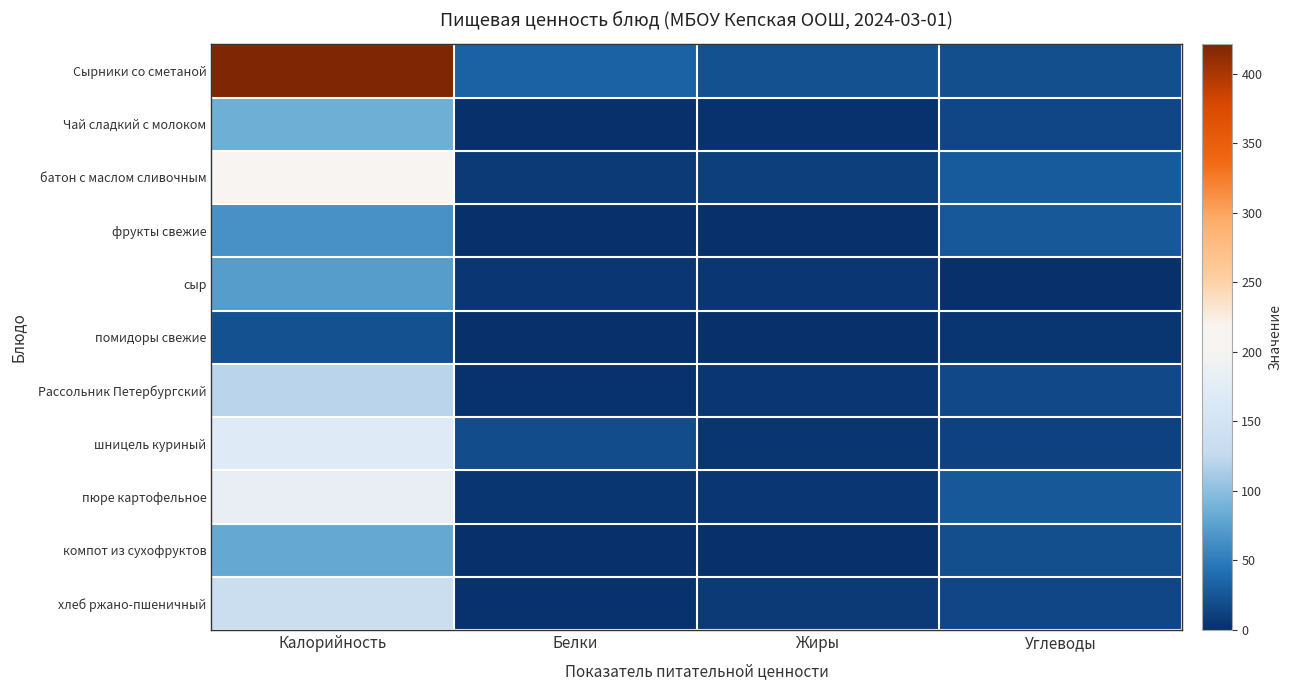

Reading left to right, extract all data points from this chart.

Сырники со сметаной: Калорийность=421	Белки=34	Жиры=23	Углеводы=21
Чай сладкий с молоком: Калорийность=86	Белки=1	Жиры=2	Углеводы=16
батон с маслом сливочным: Калорийность=205	Белки=7	Жиры=10	Углеводы=28
фрукты свежие: Калорийность=65	Белки=1	Жиры=1	Углеводы=27
сыр: Калорийность=73	Белки=5	Жиры=6	Углеводы=0
помидоры свежие: Калорийность=22	Белки=1	Жиры=0	Углеводы=4
Рассольник Петербургский: Калорийность=121	Белки=2	Жиры=5	Углеводы=17
шницель куриный: Калорийность=169	Белки=19	Жиры=4	Углеводы=13
пюре картофельное: Калорийность=183	Белки=4	Жиры=6	Углеводы=27
компот из сухофруктов: Калорийность=81	Белки=0	Жиры=0	Углеводы=21
хлеб ржано-пшеничный: Калорийность=136	Белки=2	Жиры=8	Углеводы=15